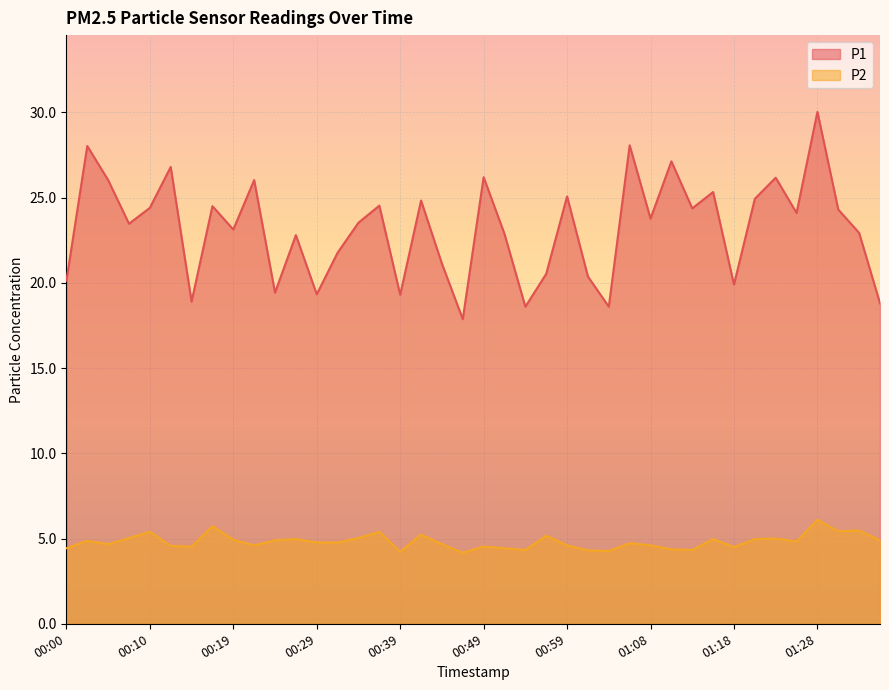

True or false: P2 and P1 intersect in this chart.

False